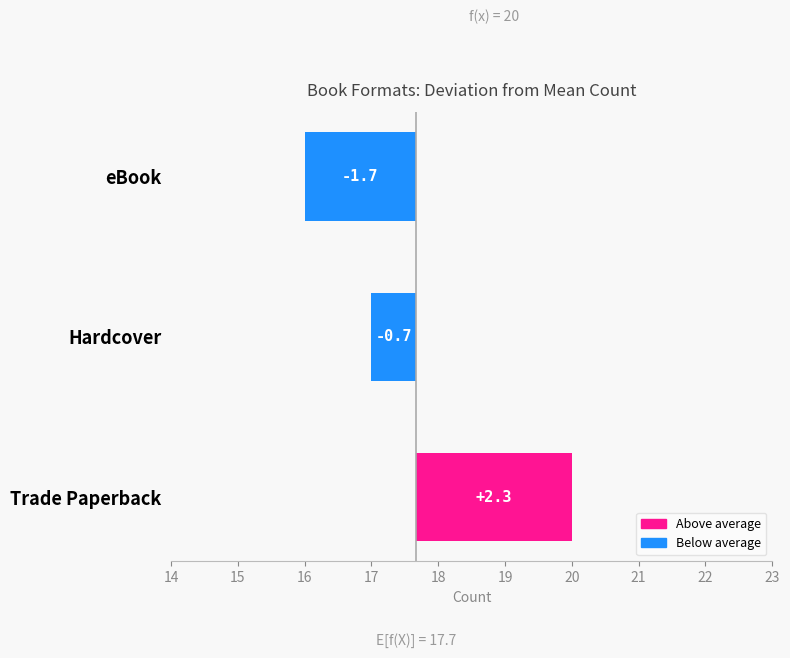

Is it true that the value at eBook is -1.7?

True